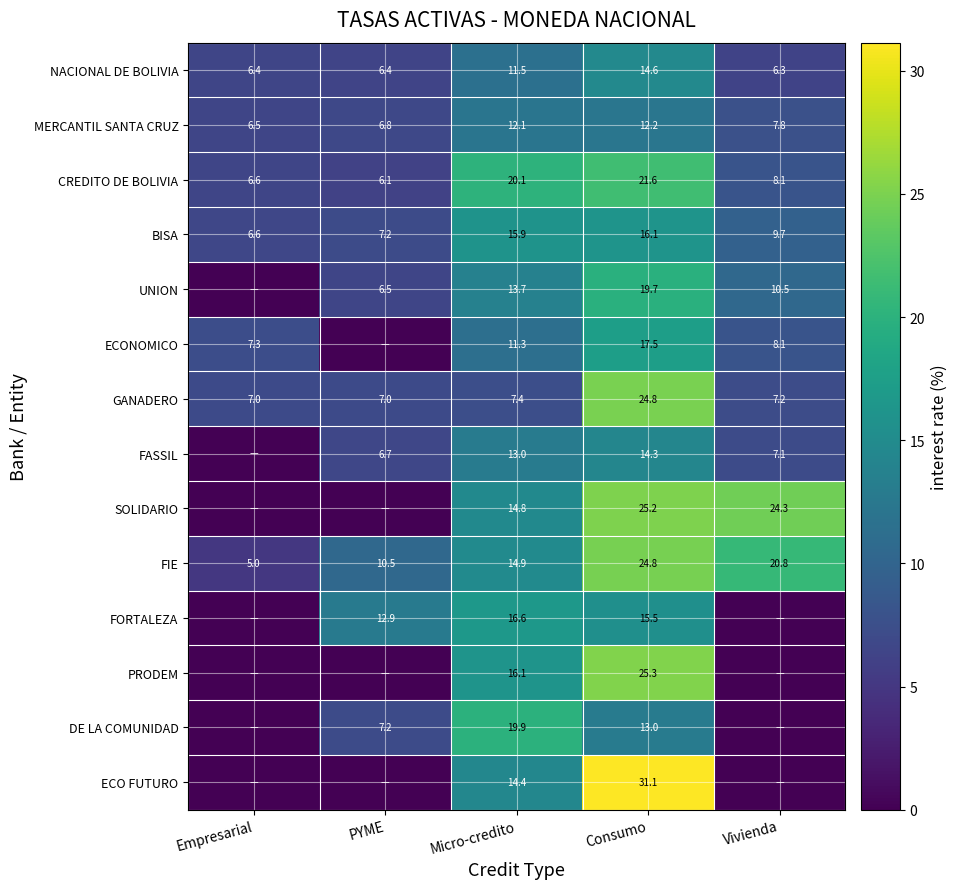

What is the sum of all MERCANTIL SANTA CRUZ values?

45.4